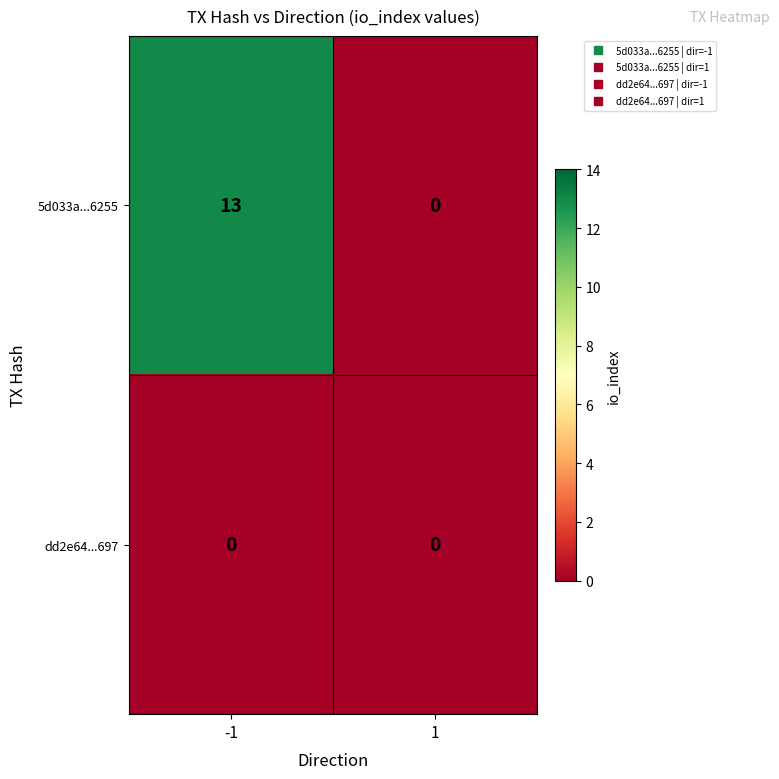

Reading right to left, extract all data points from this chart.

5d033a...6255: 1=0	-1=13
dd2e64...697: 1=0	-1=0